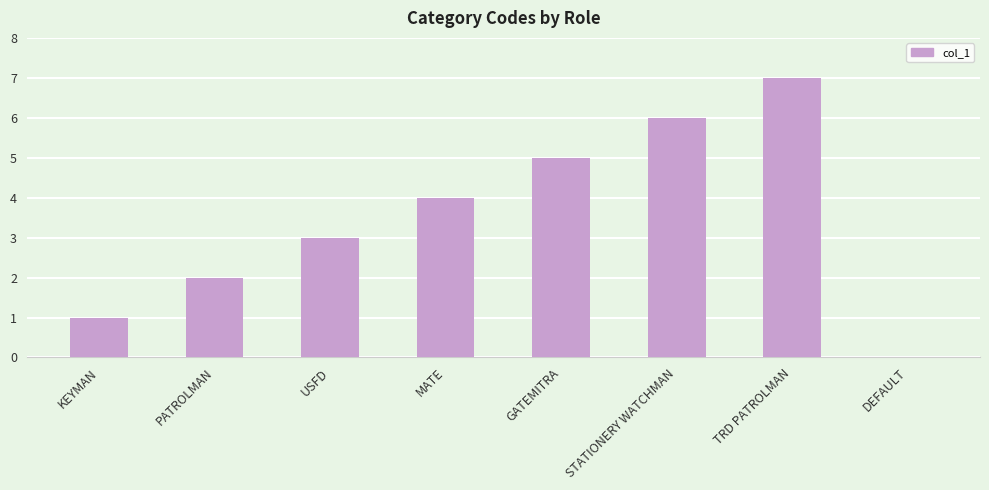

Reading left to right, what are all the values shown in this chart?

KEYMAN=1	PATROLMAN=2	USFD=3	MATE=4	GATEMITRA=5	STATIONERY WATCHMAN=6	TRD PATROLMAN=7	DEFAULT=0